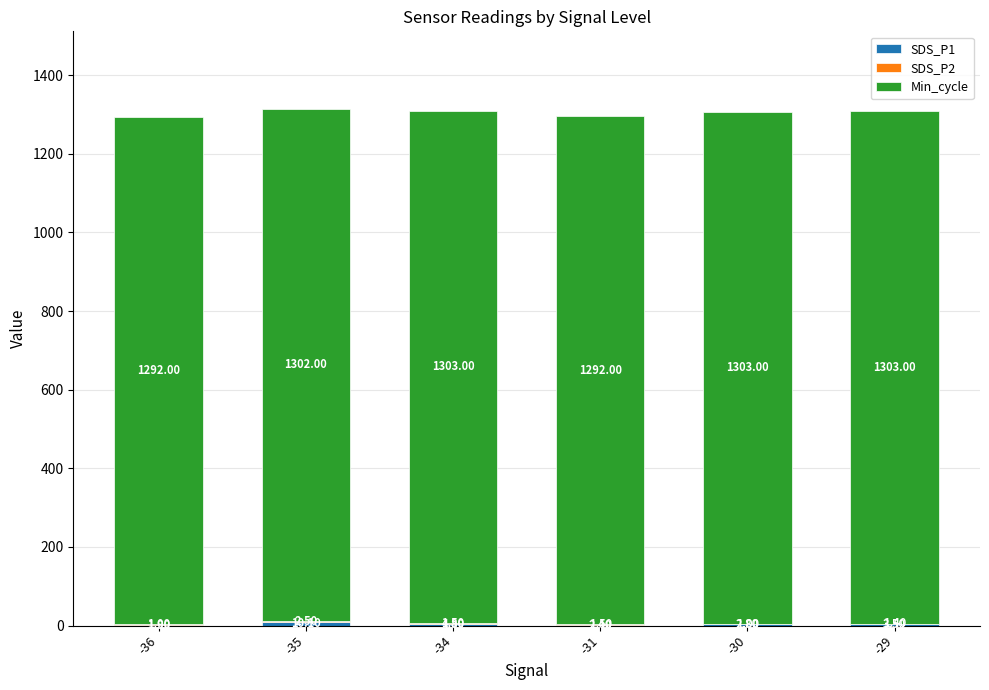

Are the bars horizontal?

No